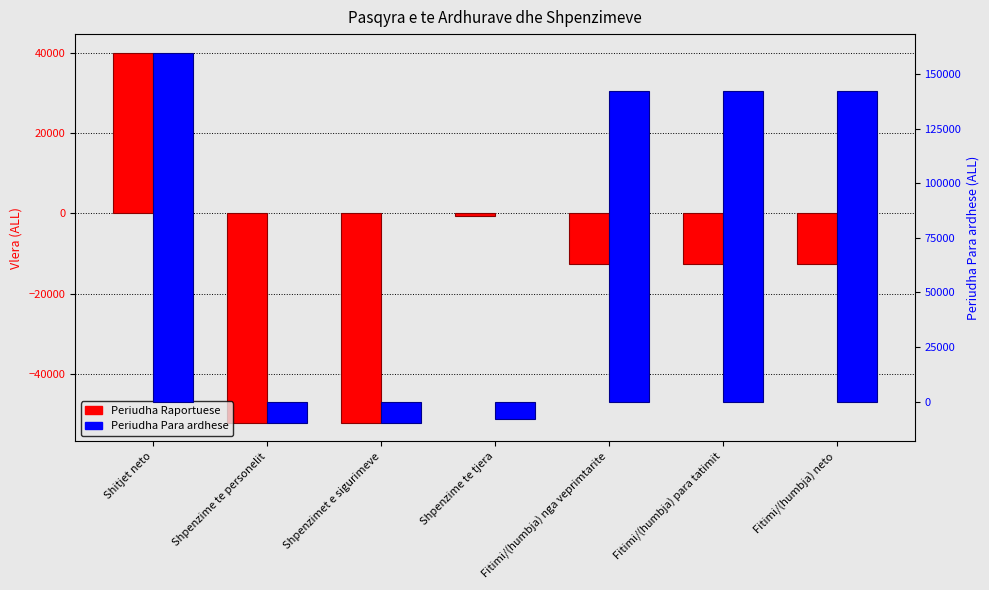

At which category does the chart reach its peak across all series?

Shitjet neto